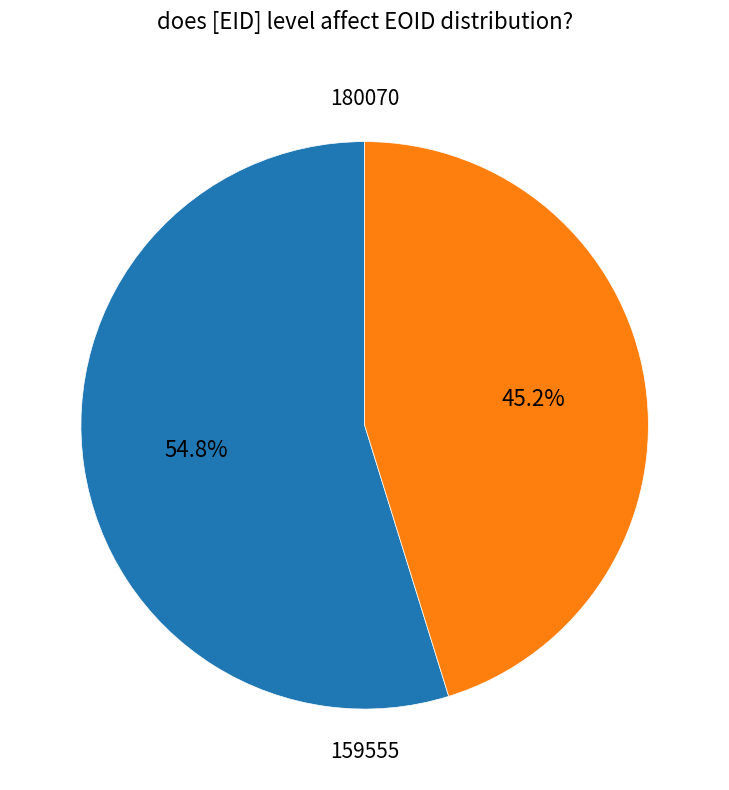

Is there a majority slice in this chart?

Yes